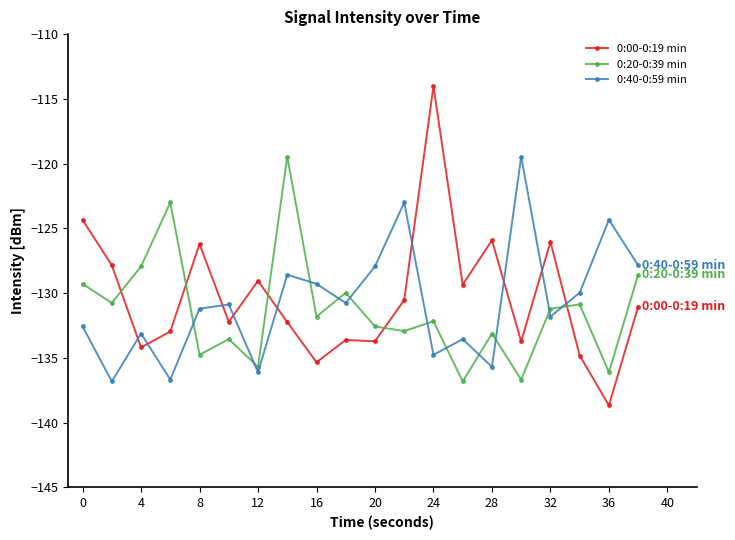

How many times do 0:40-0:59 min and 0:00-0:19 min cross each other?

9